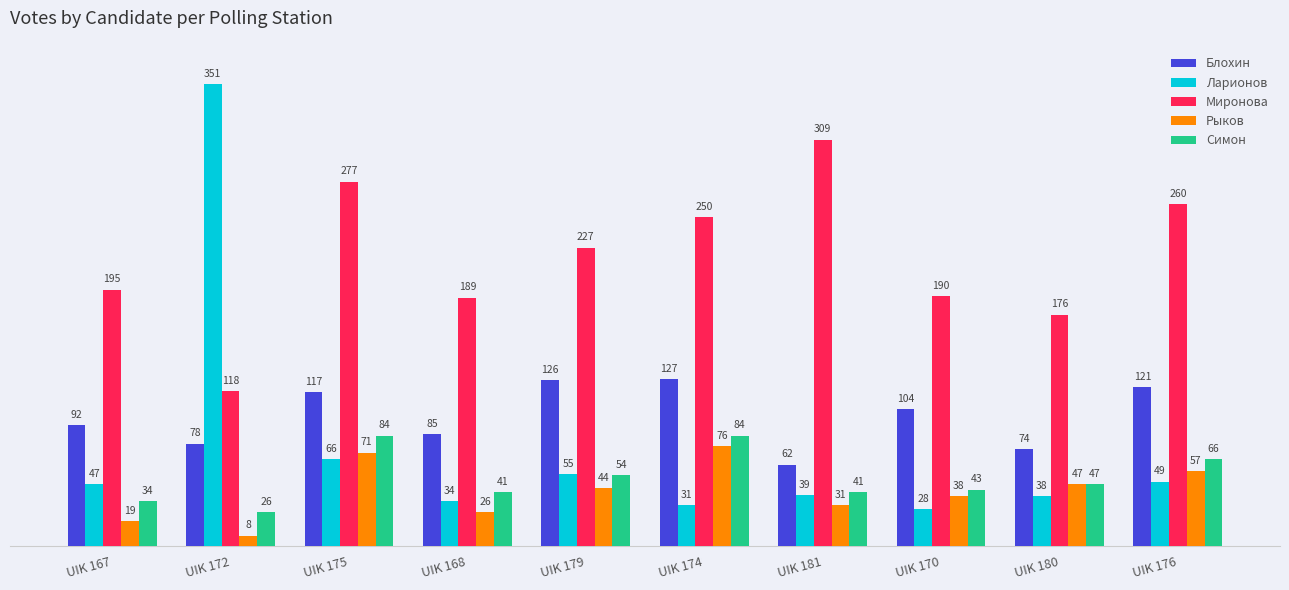

What is the difference between the maximum and second lowest values in the Ларионов series?

320